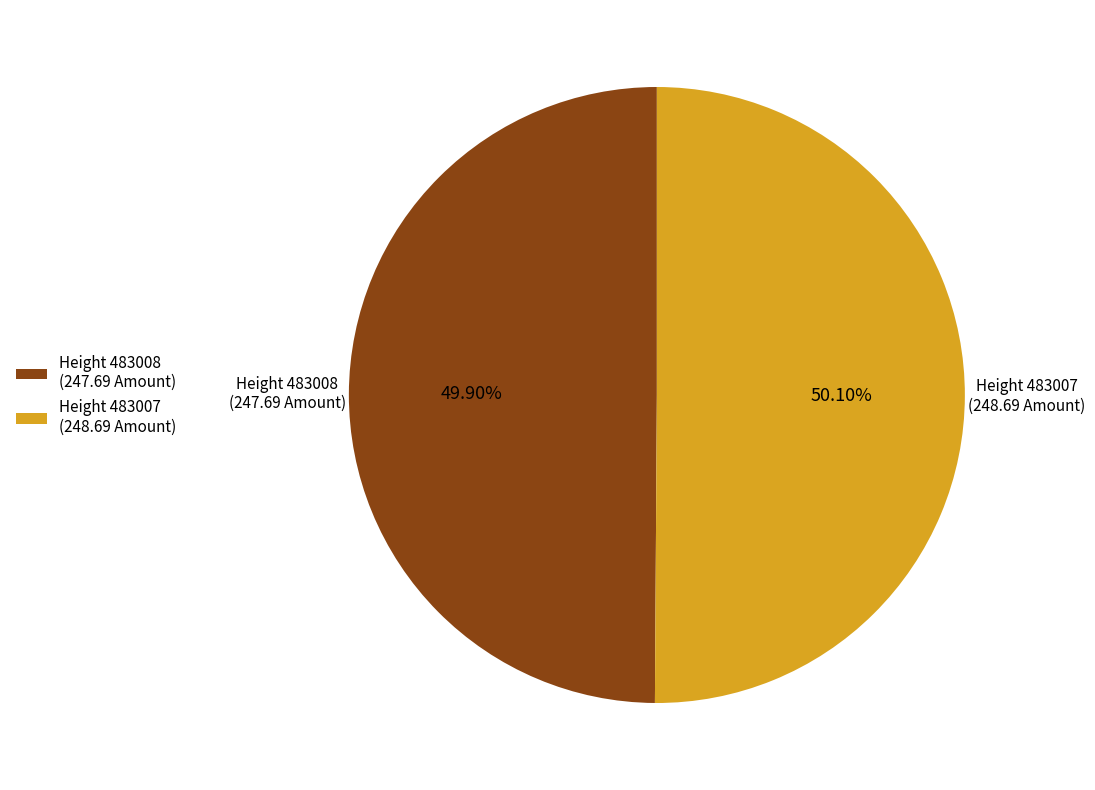

How many slices are in this pie chart?

2